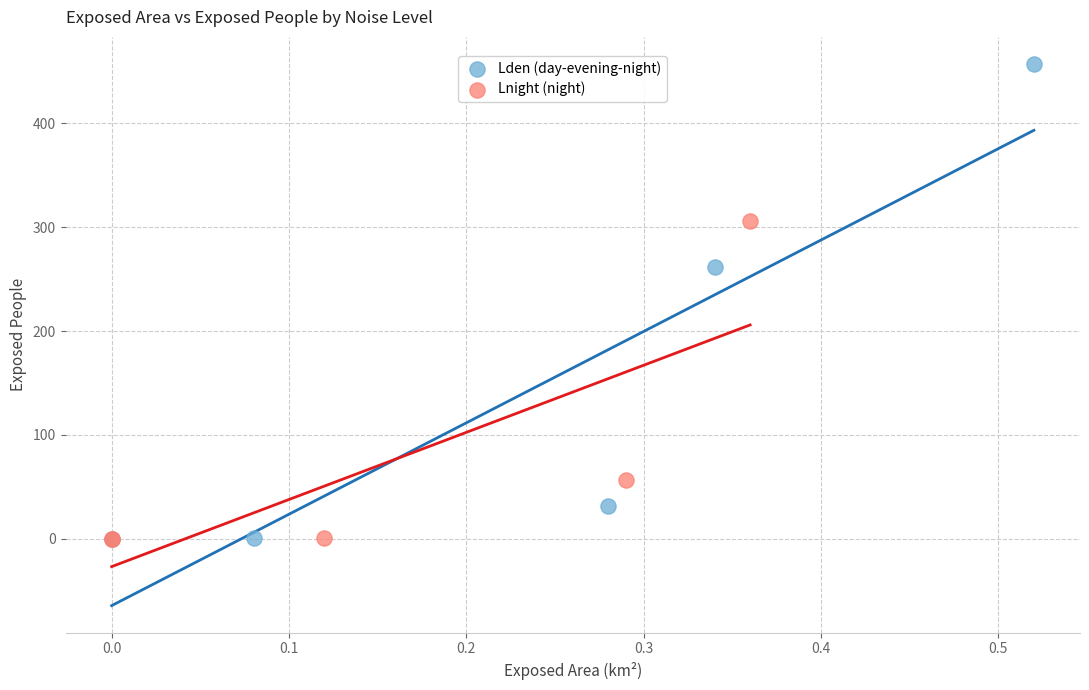

What are all the series names shown in the legend?

Lden (day-evening-night), Lnight (night)